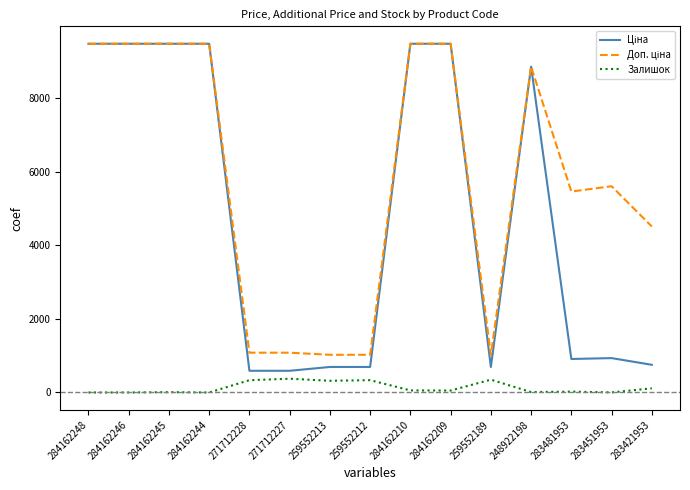

What is the total value across all series at 284162246?

18960.1